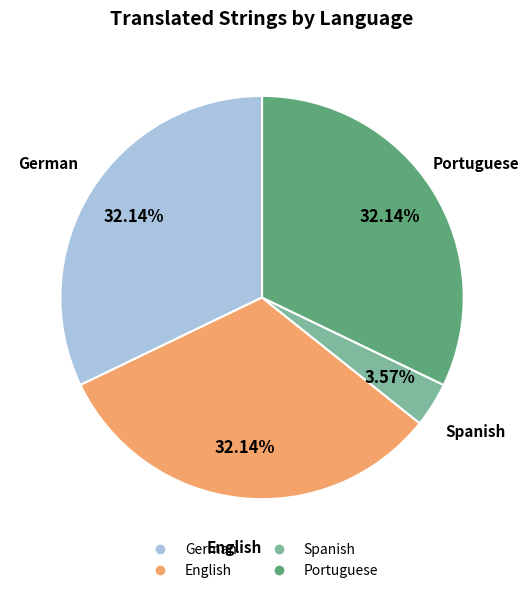

How many segments does this pie chart have?

4